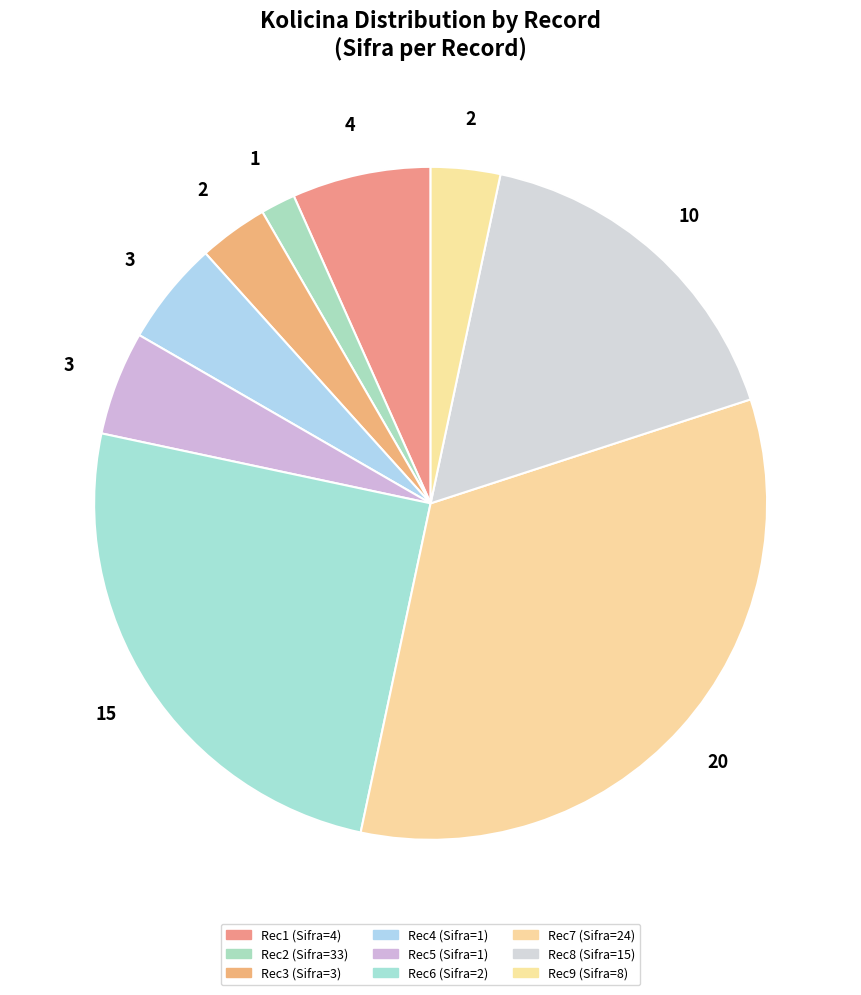

How many slices are in this pie chart?

9